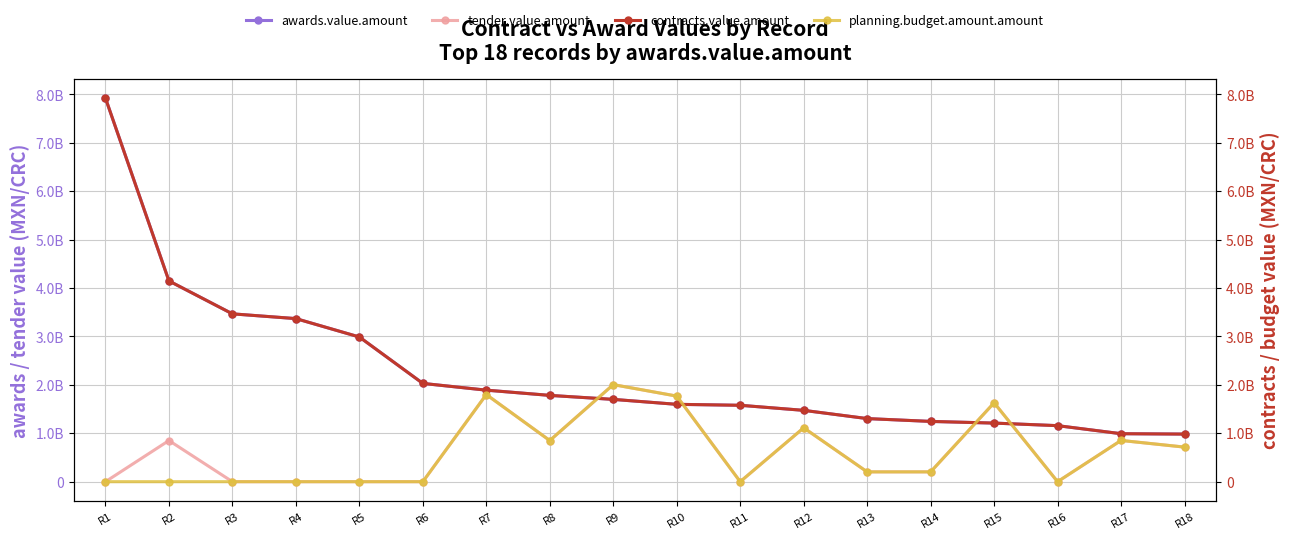

What is the average value of the contracts.value.amount series?

2268799219